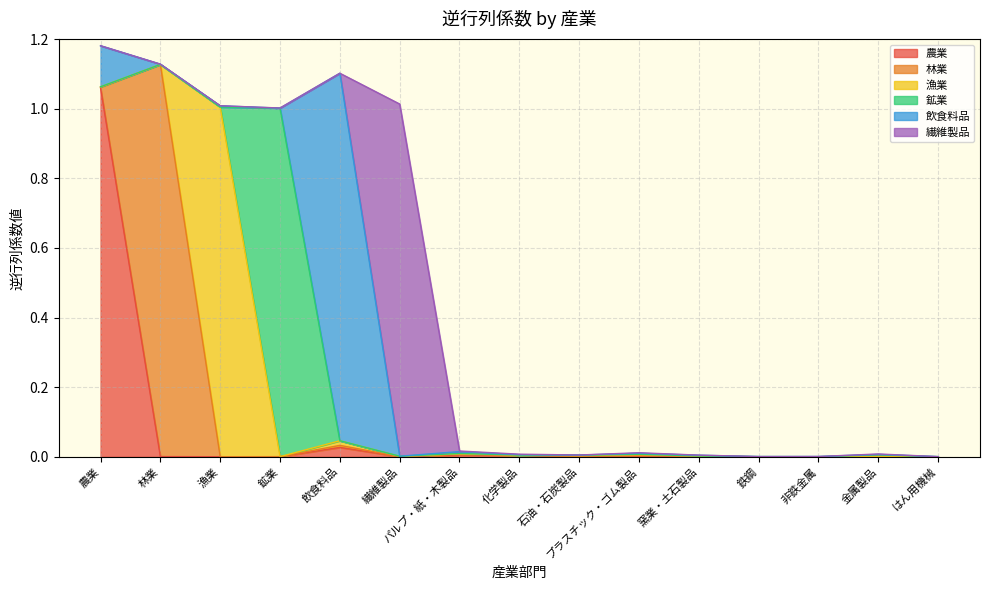

True or false: 漁業 has more than 2 points higher than both neighbors.

True